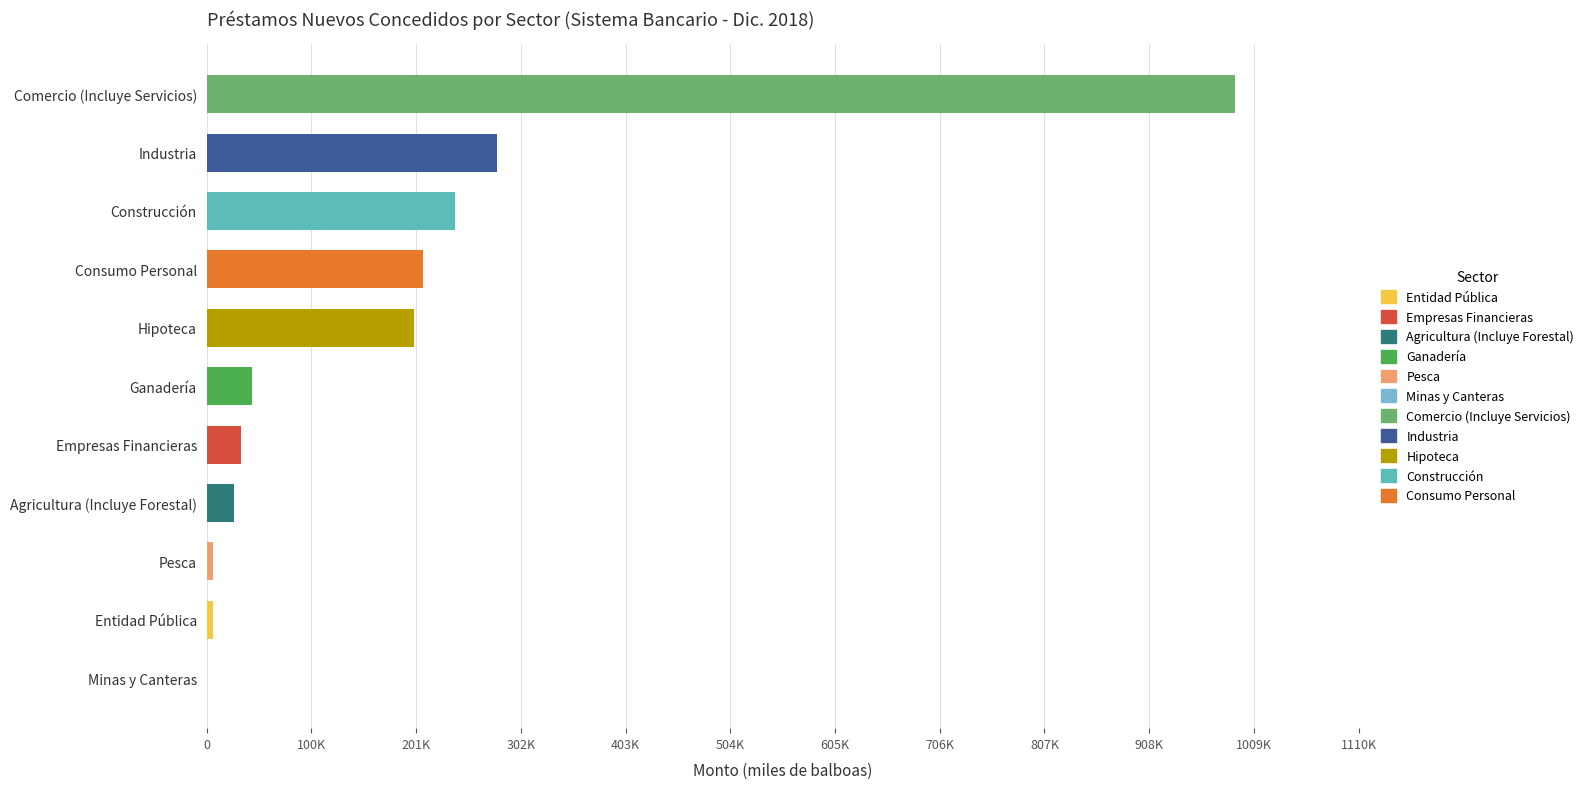

At which category does the chart reach its peak across all series?

Comercio (Incluye Servicios)